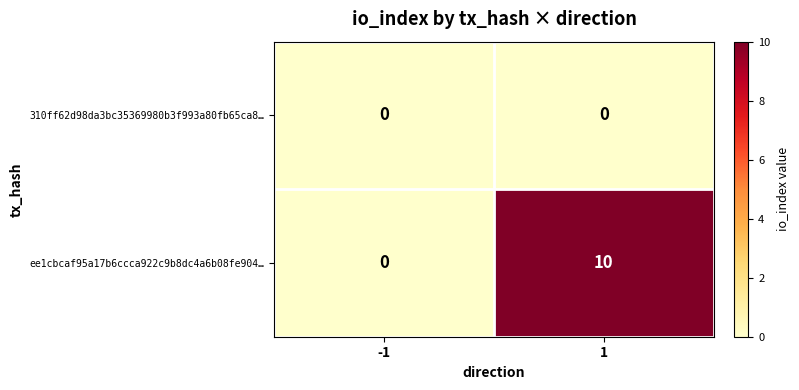

How many series are shown in this chart?

2